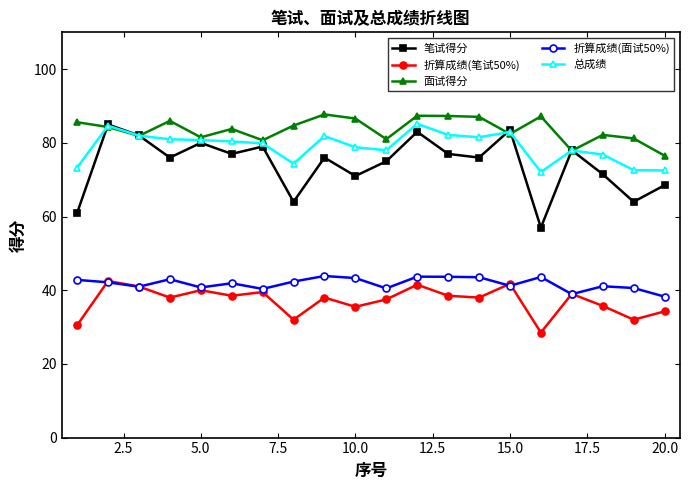

True or false: 笔试得分 has more than 0 interior local peaks.

True